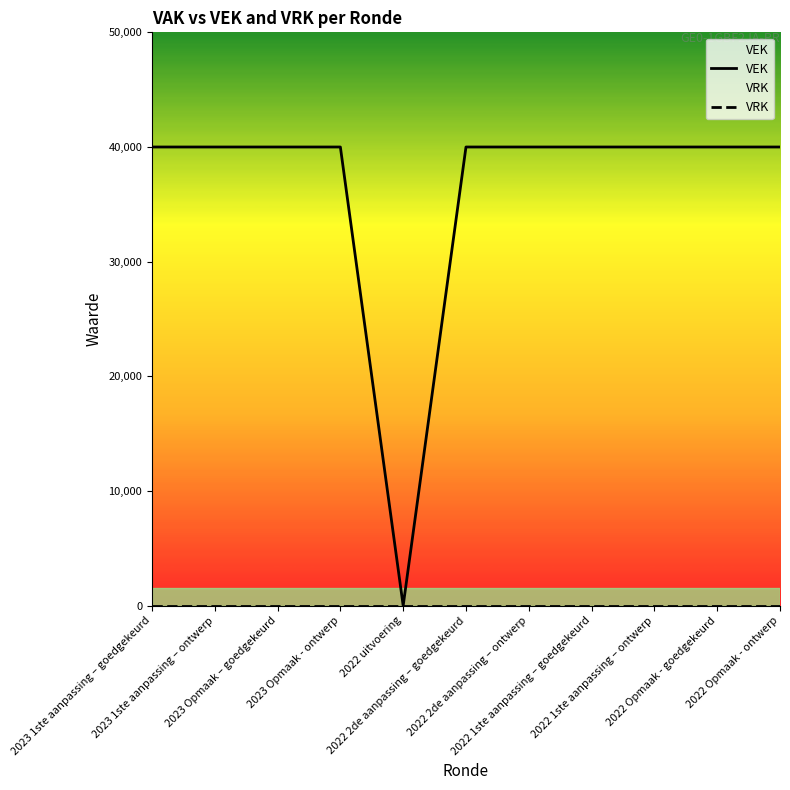

Reading right to left, transcribe all the data shown in this chart.

VEK: 2022 Opmaak - ontwerp=40000	2022 Opmaak - goedgekeurd=40000	2022 1ste aanpassing – ontwerp=40000	2022 1ste aanpassing – goedgekeurd=40000	2022 2de aanpassing – ontwerp=40000	2022 2de aanpassing – goedgekeurd=40000	2022 uitvoering=0	2023 Opmaak - ontwerp=40000	2023 Opmaak – goedgekeurd=40000	2023 1ste aanpassing – ontwerp=40000	2023 1ste aanpassing – goedgekeurd=40000
VRK: 2022 Opmaak - ontwerp=0	2022 Opmaak - goedgekeurd=0	2022 1ste aanpassing – ontwerp=0	2022 1ste aanpassing – goedgekeurd=0	2022 2de aanpassing – ontwerp=0	2022 2de aanpassing – goedgekeurd=0	2022 uitvoering=0	2023 Opmaak - ontwerp=0	2023 Opmaak – goedgekeurd=0	2023 1ste aanpassing – ontwerp=0	2023 1ste aanpassing – goedgekeurd=0